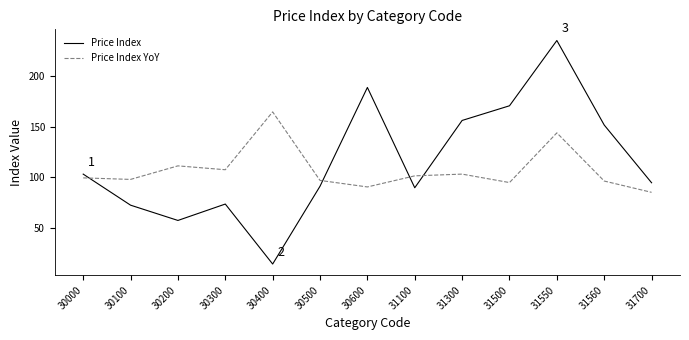

At which label does Price Index first exceed 94?

30000